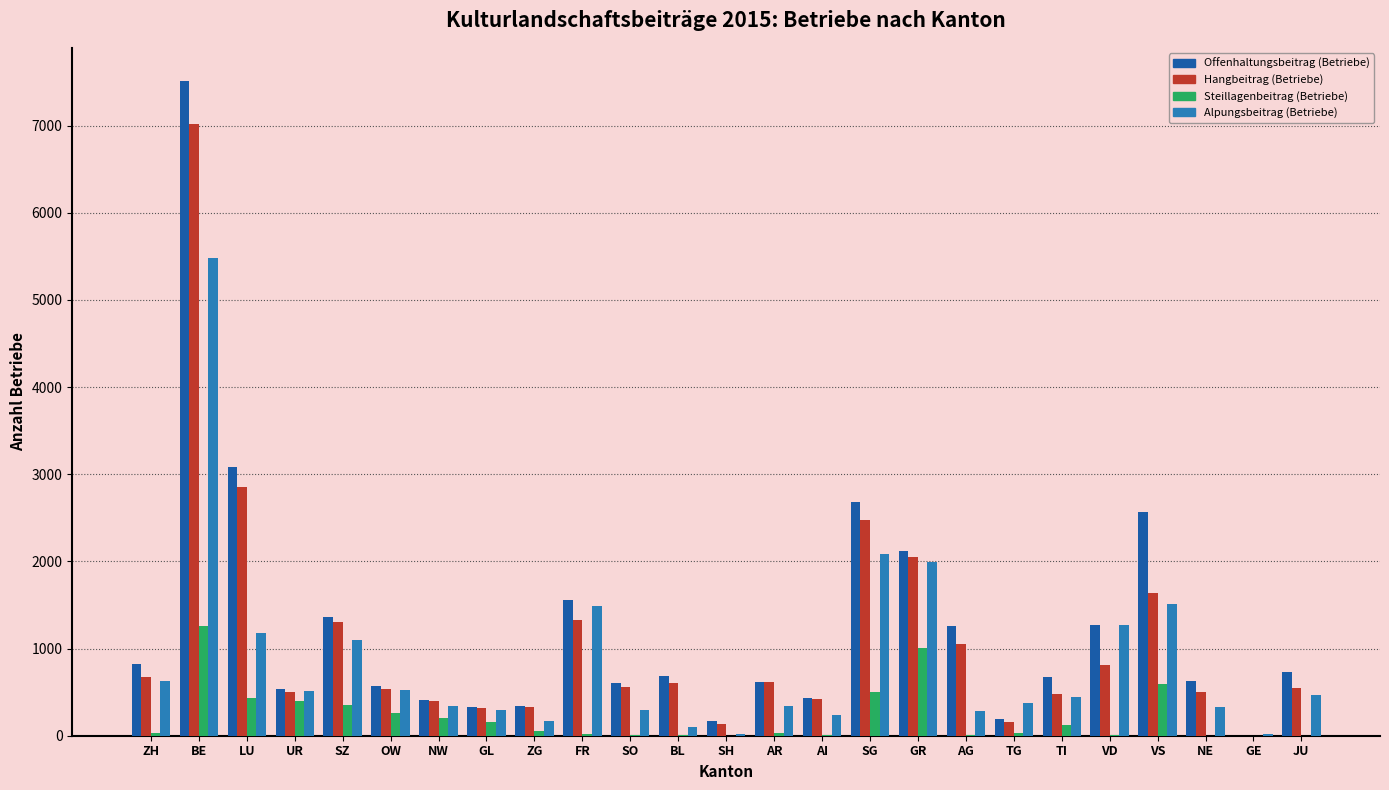

At which category is the sum across all series the highest?

BE